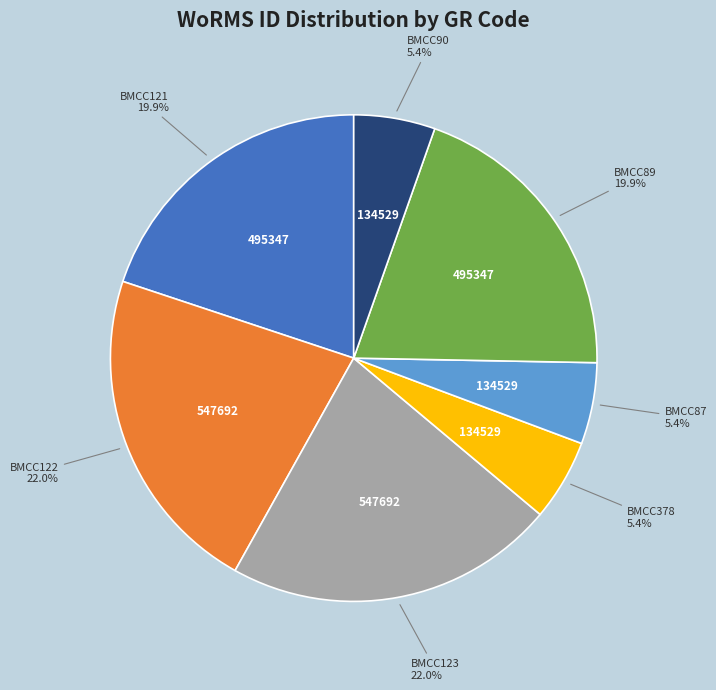

How many slices are in this pie chart?

7